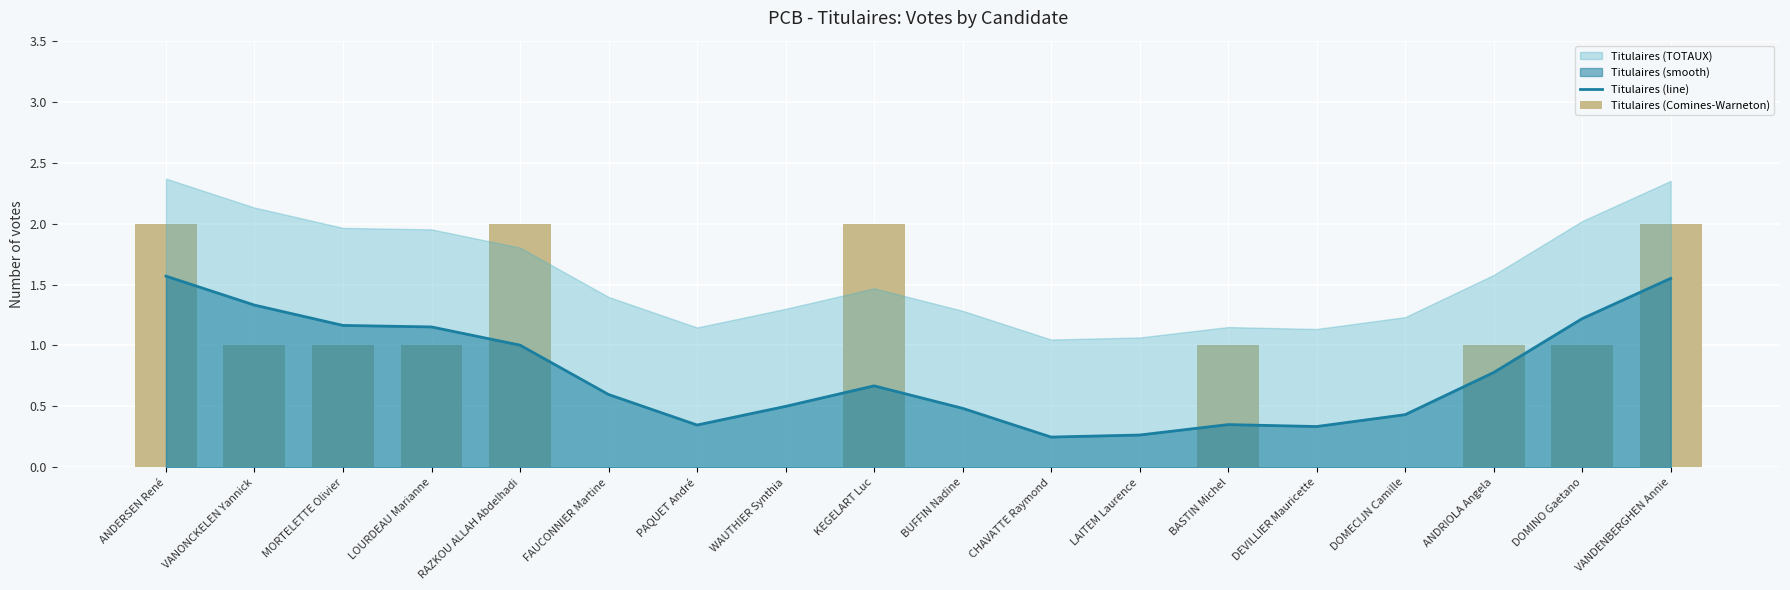

What is the average value of the Titulaires (Comines-Warneton) series?

0.8